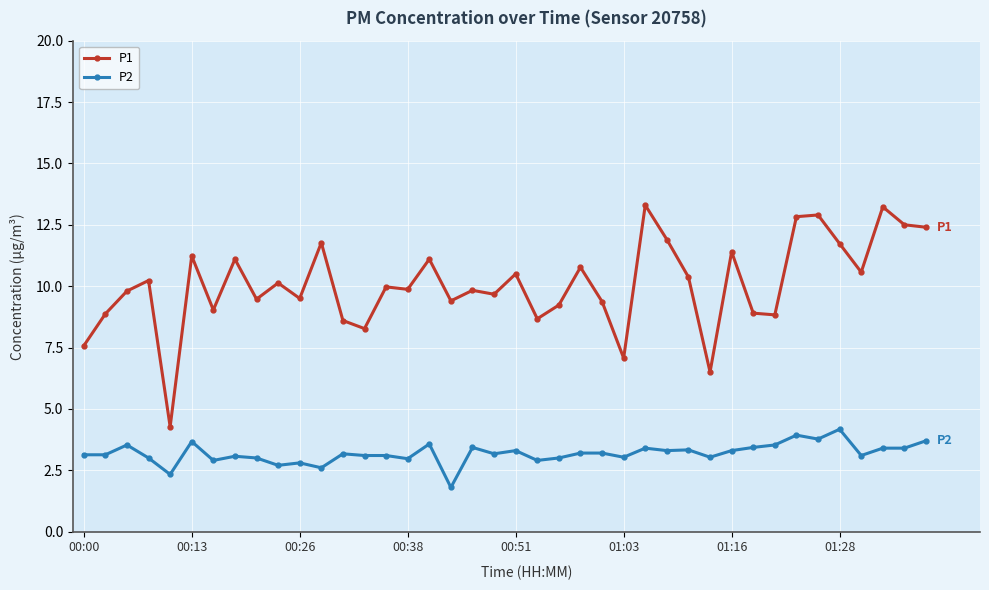

At how many categories does at least one series exceed 4?

40